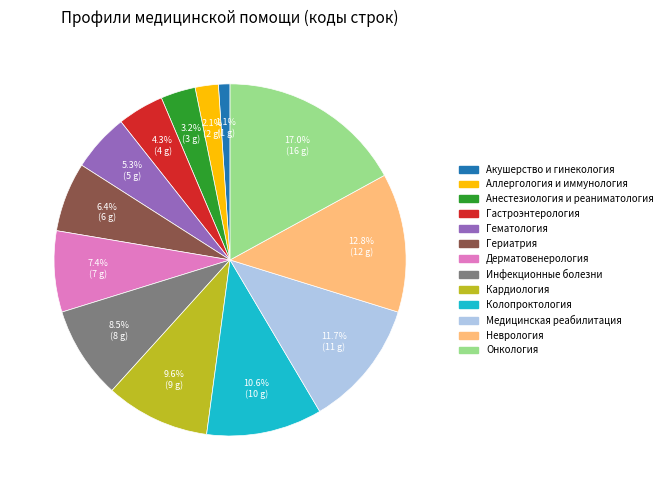

To the nearest percent, what portion does Гематология represent?

5%